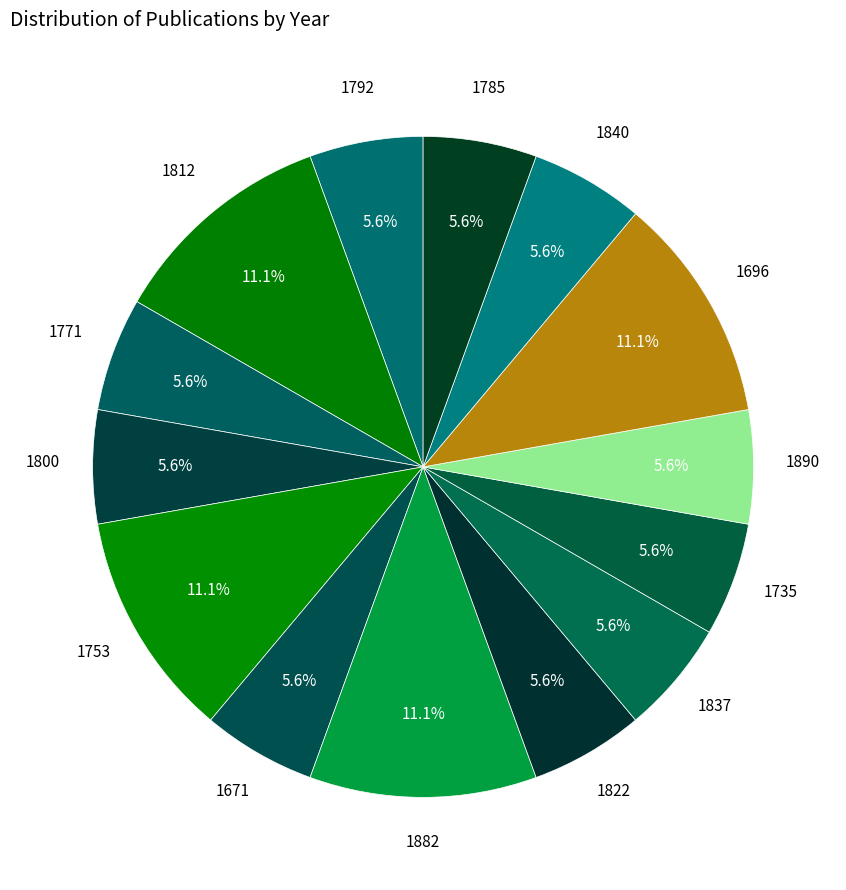

Combined, do 1837 and 1800 account for over 50%?

No